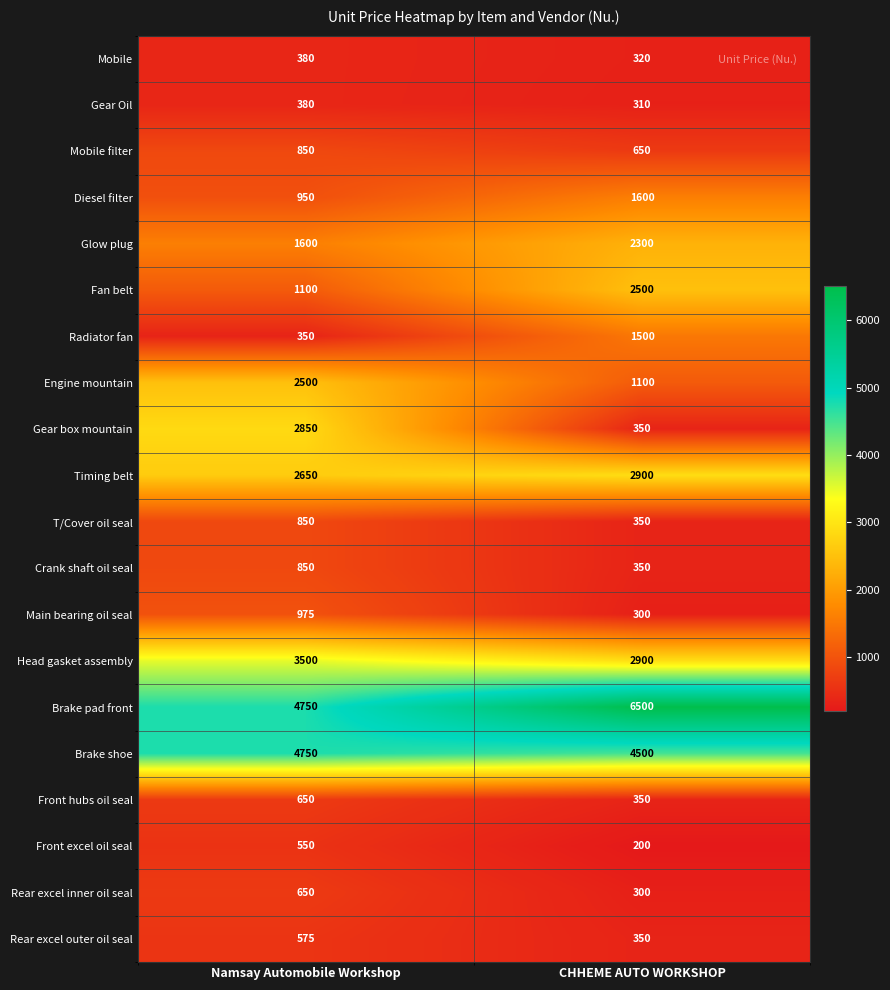

What is the minimum value shown in the chart?

200